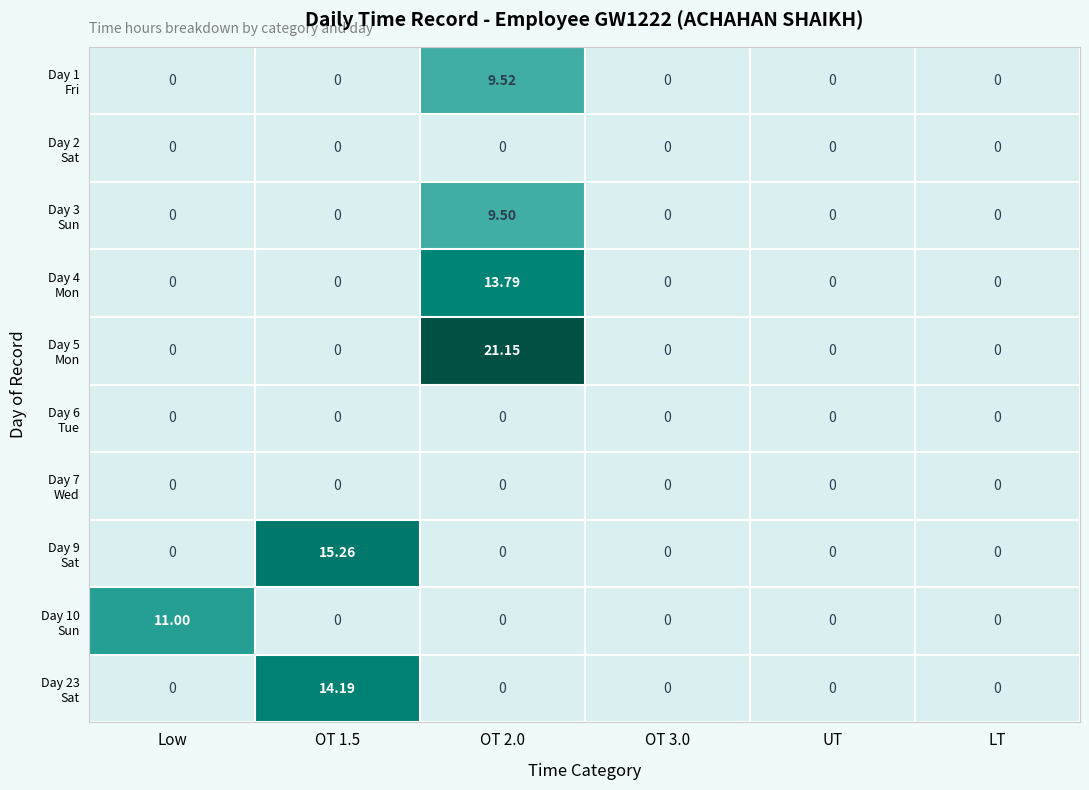

Which series changed the most between OT 3.0 and UT?

Day 1 Fri